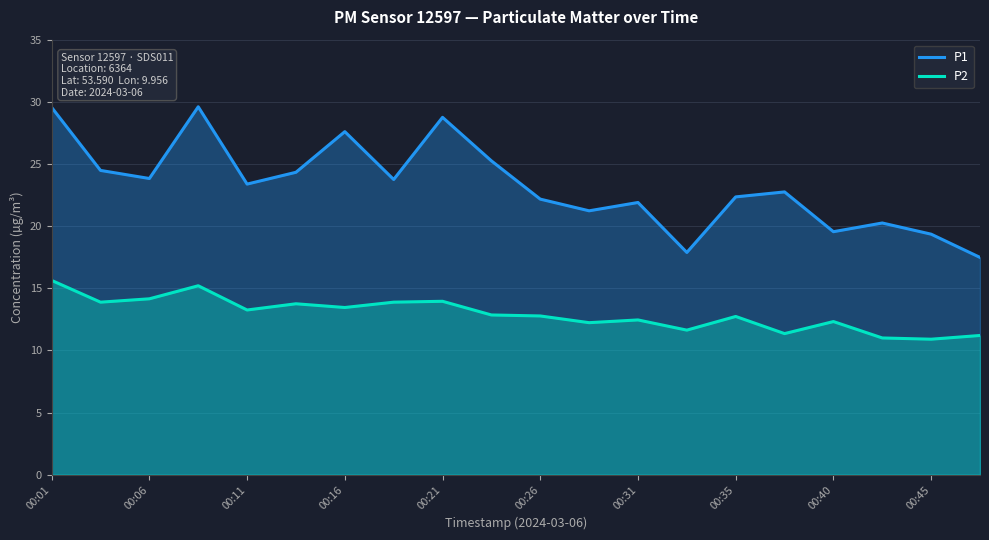

True or false: P1 and P2 cross at least once.

False